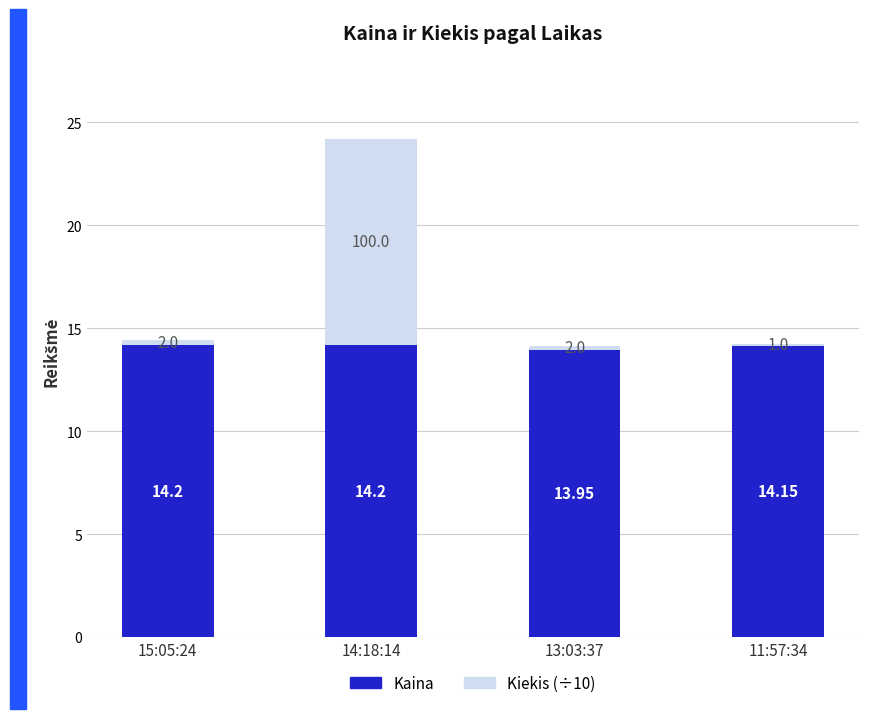

How many data points does each series have?

4